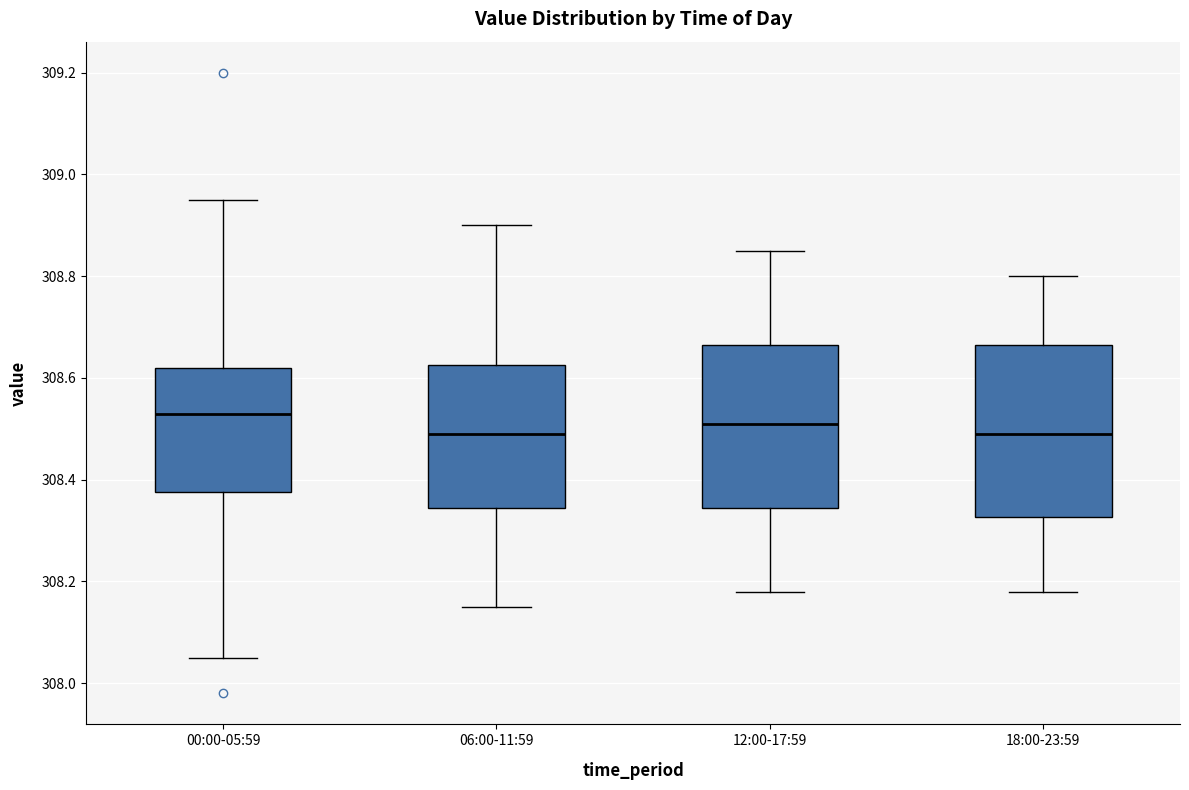

Reading left to right, transcribe this box plot: for each box, give where its median line is, the range the box spans, and where its two whiskers end, as read against the y-axis. The values are not printed on the chart, so give them approximately, as read against the axis.

00:00-05:59: median 308.54, box 308.38 to 308.62, whiskers 308.06 to 308.96
06:00-11:59: median 308.50, box 308.34 to 308.62, whiskers 308.16 to 308.90
12:00-17:59: median 308.52, box 308.34 to 308.66, whiskers 308.18 to 308.86
18:00-23:59: median 308.50, box 308.32 to 308.66, whiskers 308.18 to 308.80